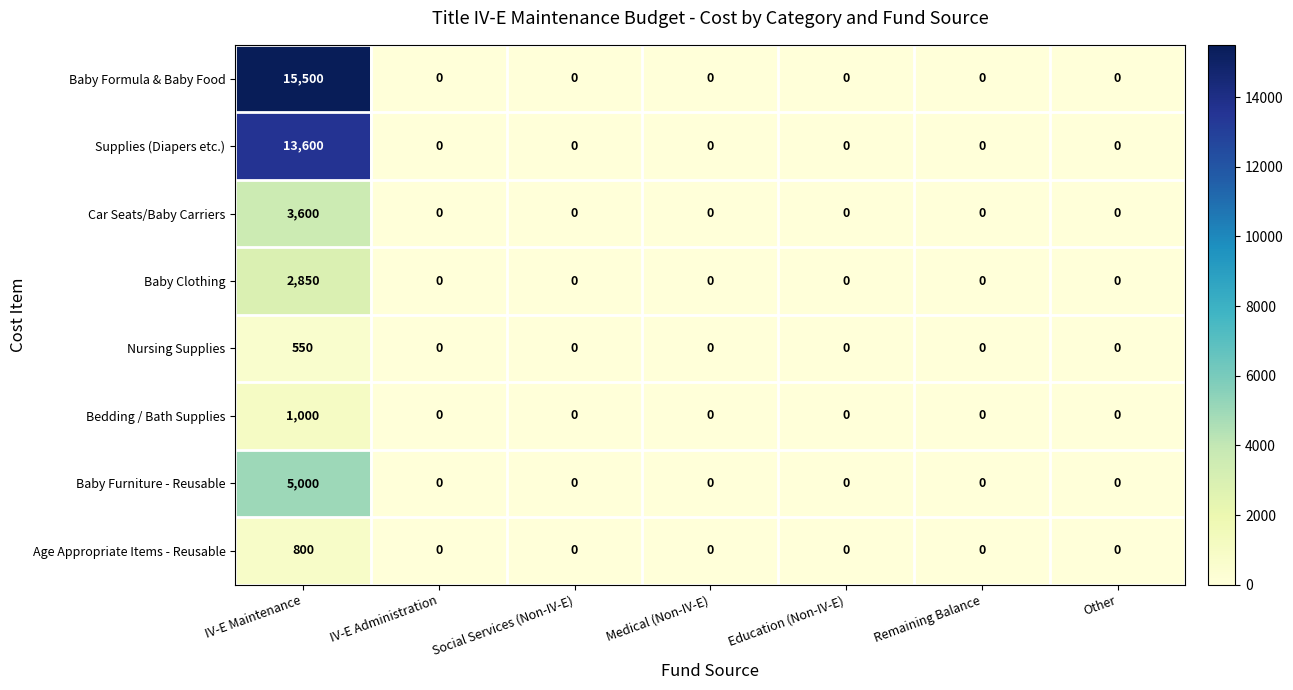

At which category does the chart reach its peak across all series?

IV-E Maintenance